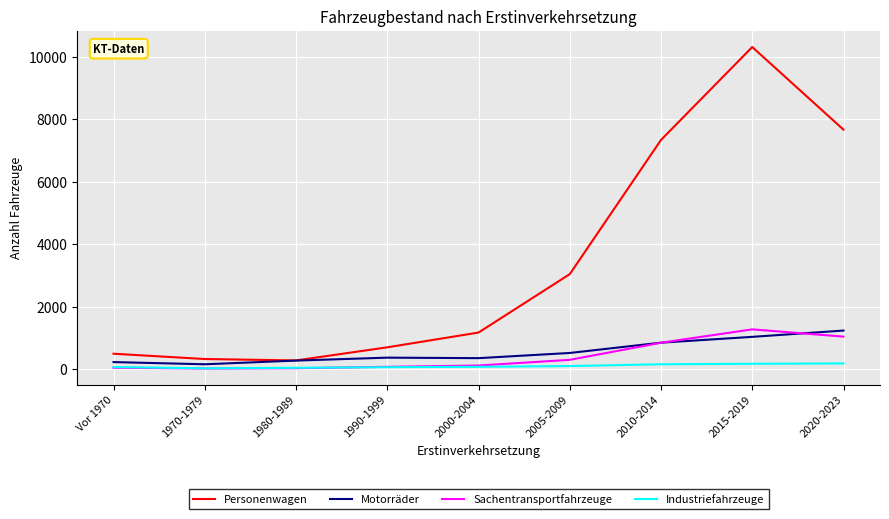

Which label corresponds to the largest value in the chart?

2015-2019